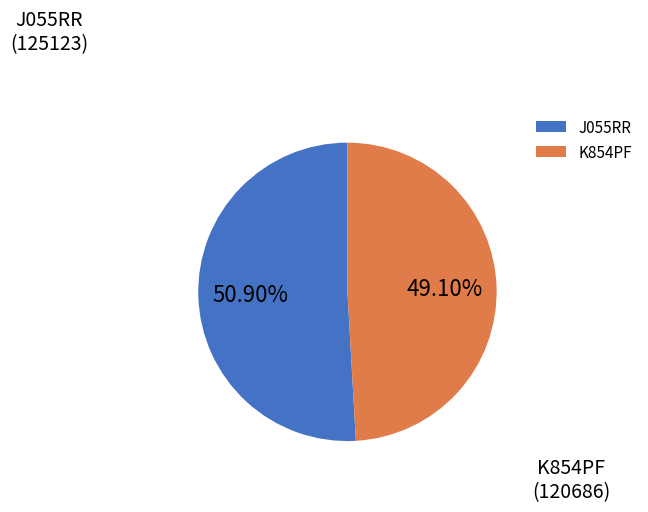

What is the total percentage of K854PF and J055RR?

100.0%